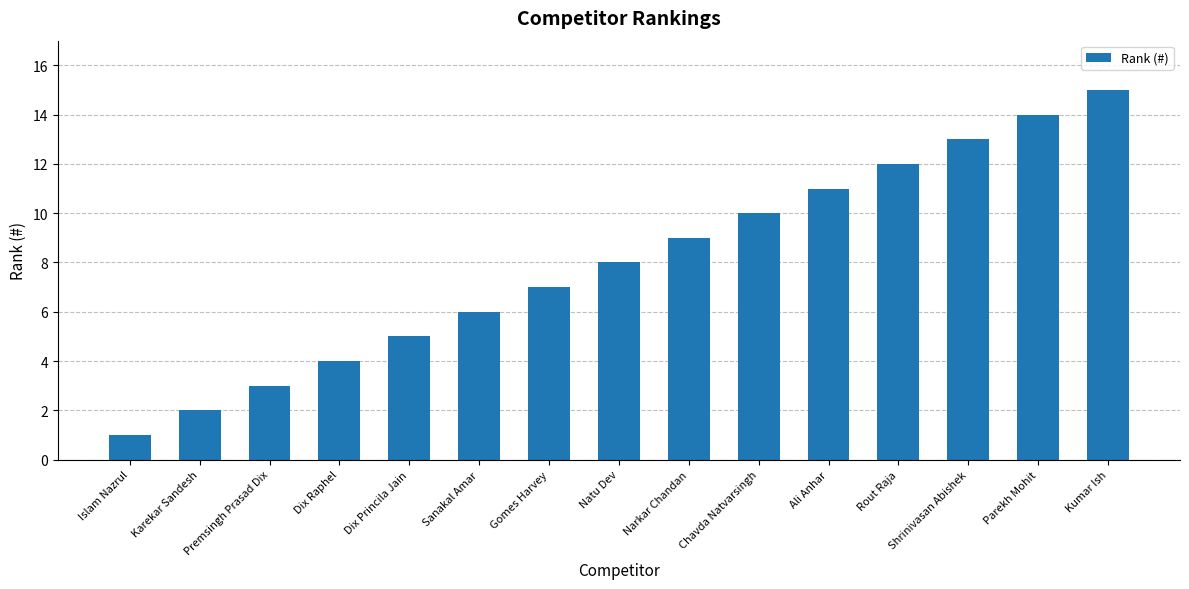

What is the sum of all values?

120